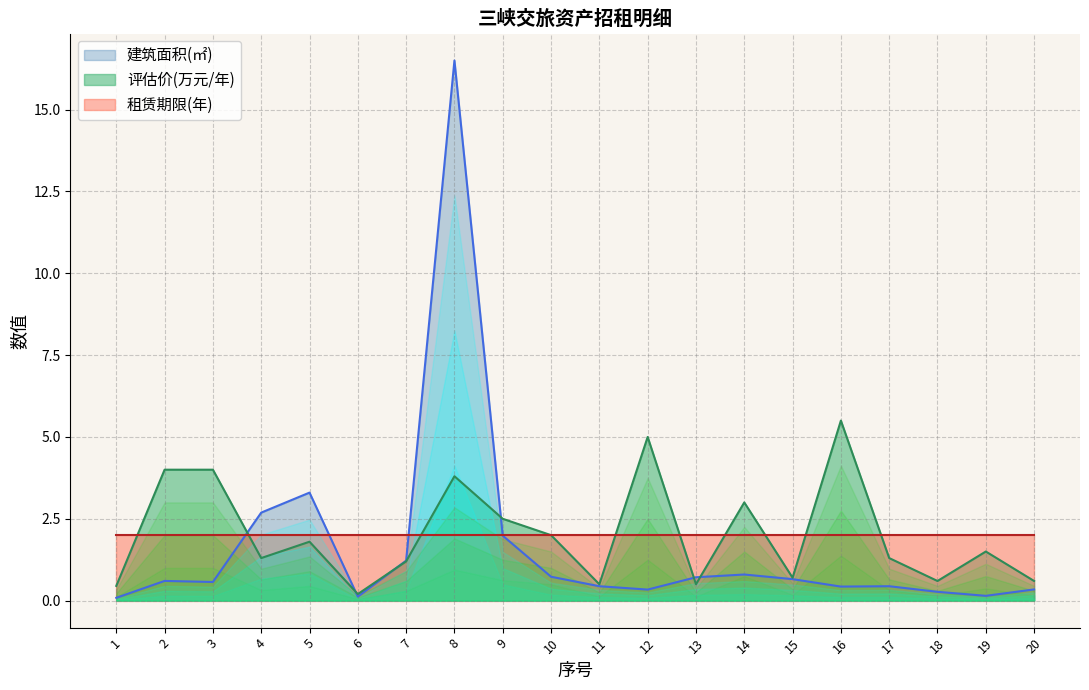

How many interior local valleys does the 评估价(万元/年) series have?

6